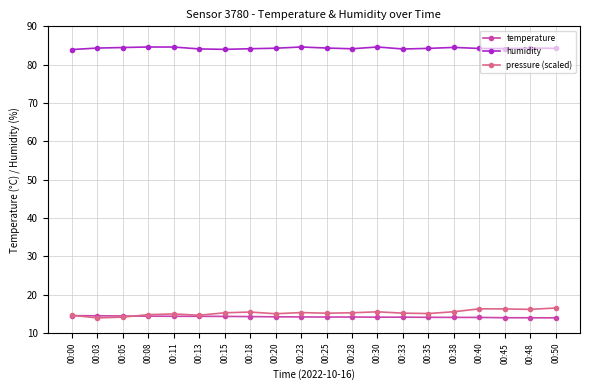

True or false: humidity has a value of 84.3 at 00:50.

True